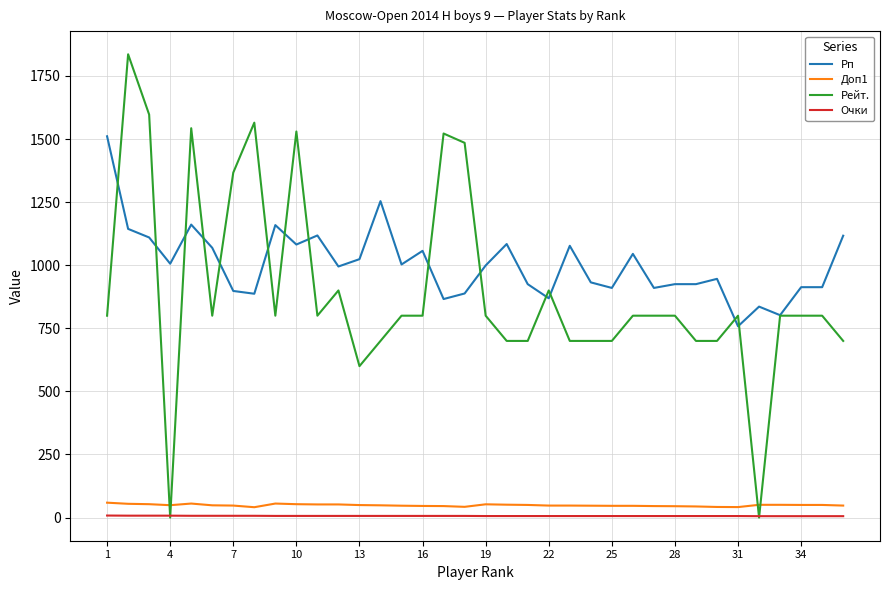

True or false: Рп and Доп1 intersect in this chart.

False